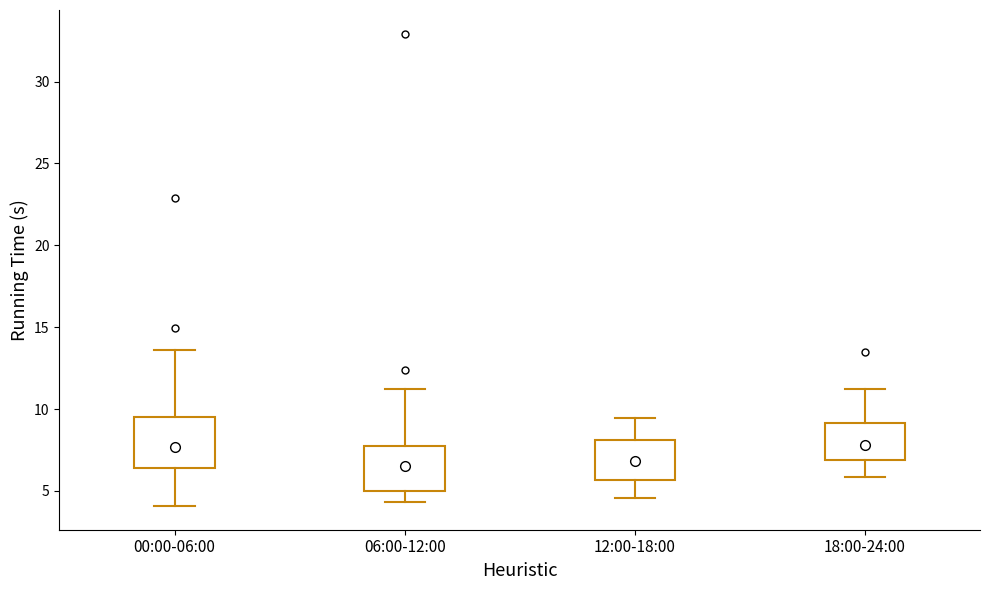

Where does the lower whisker of the box for 18:00-24:00 end on the y-axis? The values are not printed on the chart, so give them approximately, as read against the axis.

6.0